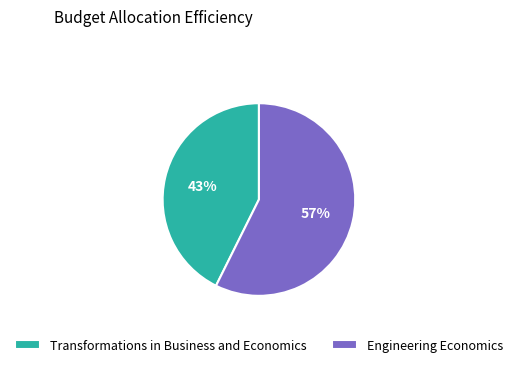

Combined, do Engineering Economics and Transformations in Business and Economics account for over 50%?

Yes